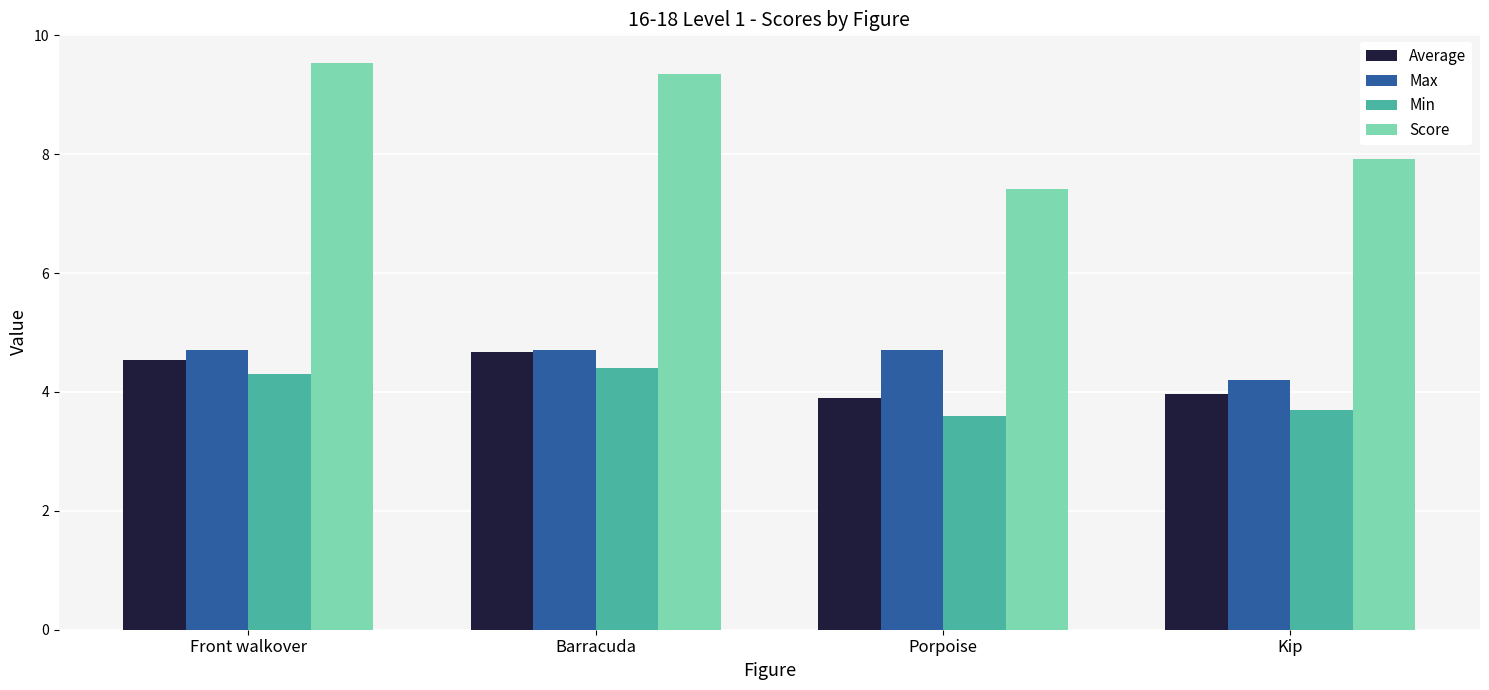

What is the label of the 3rd bar from the right?

Barracuda